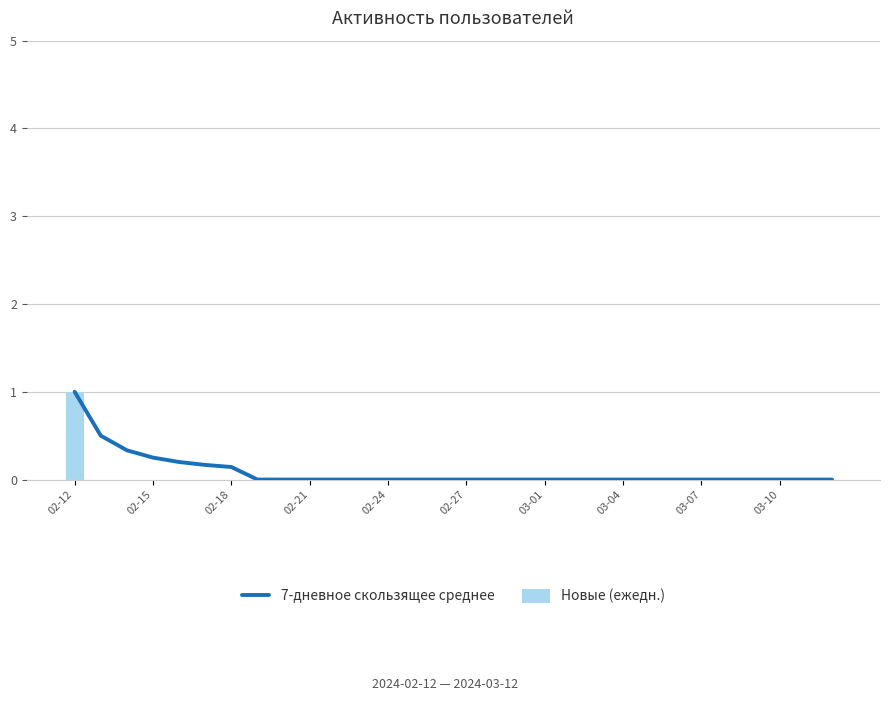

List the series in order of their peak value, lowest first.

7-дневное скользящее среднее, Новые (ежедн.)